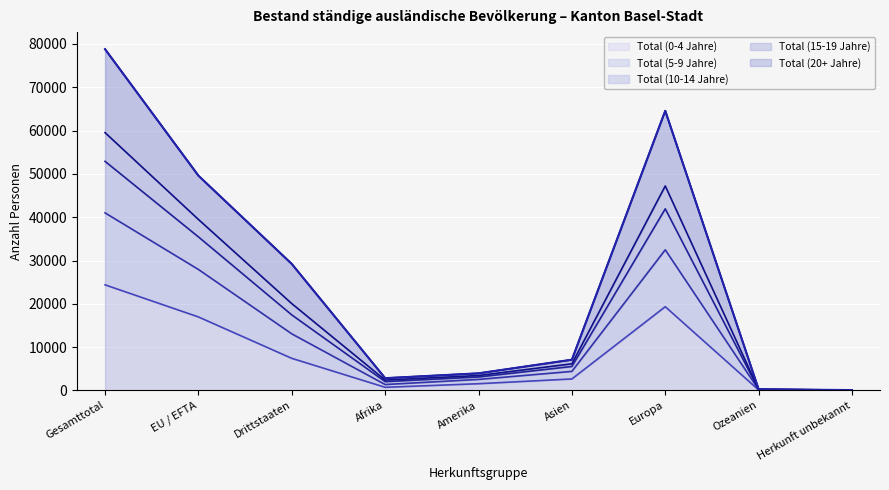

List the labels in order of Total (10-14 Jahre) value, largest first.

Gesamttotal, Europa, EU / EFTA, Drittstaaten, Asien, Amerika, Afrika, Ozeanien, Herkunft unbekannt